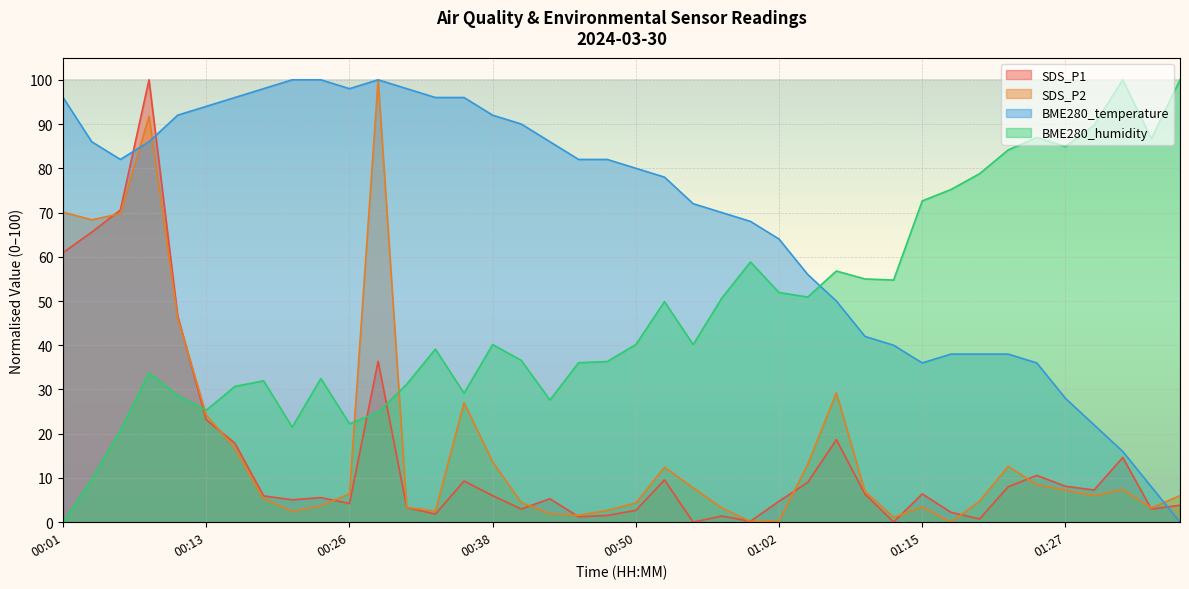

How many times do SDS_P2 and BME280_temperature cross each other?

3